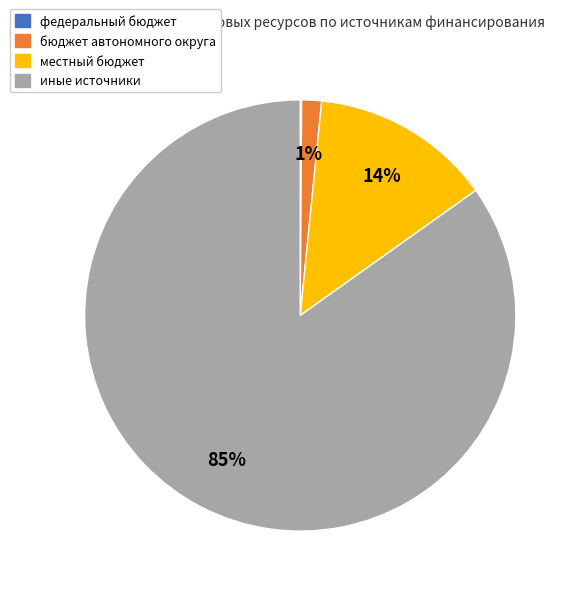

Which slice represents more than half of the pie?

иные источники